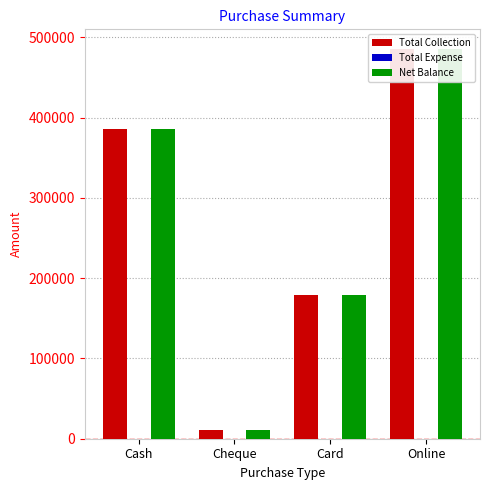

Which has a higher value, Card or Online?

Online